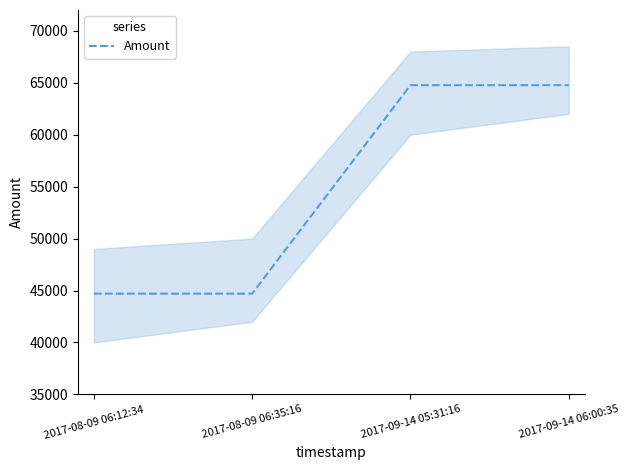

The chart shows a value of 64766.0 at 2017-09-14 05:31:16. True or false?

True